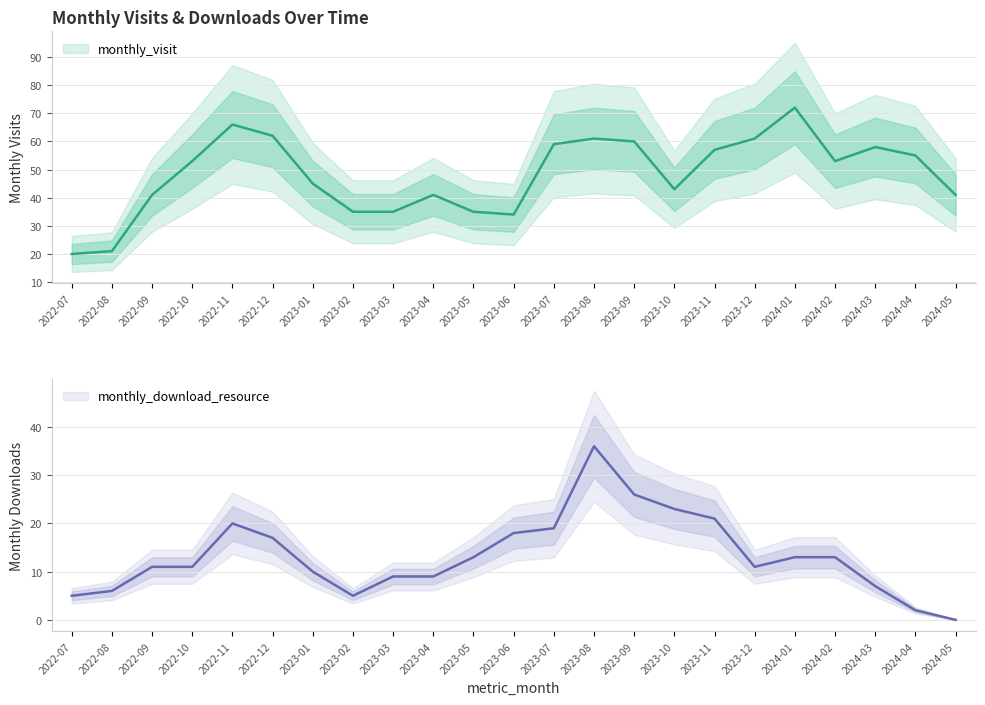

At which category does monthly_visit reach its first local peak?

2022-11